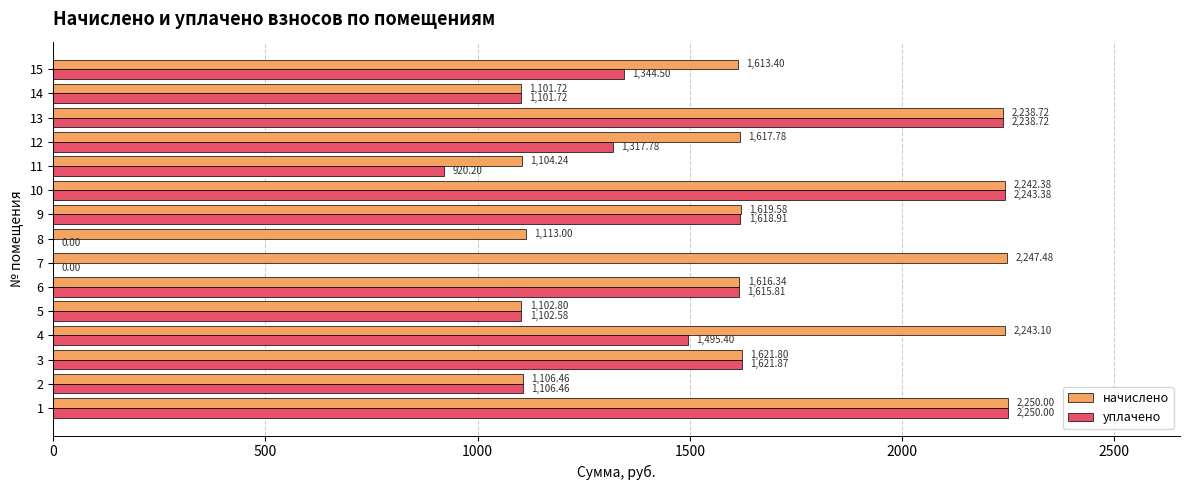

What is the greatest value displayed?

2250.0